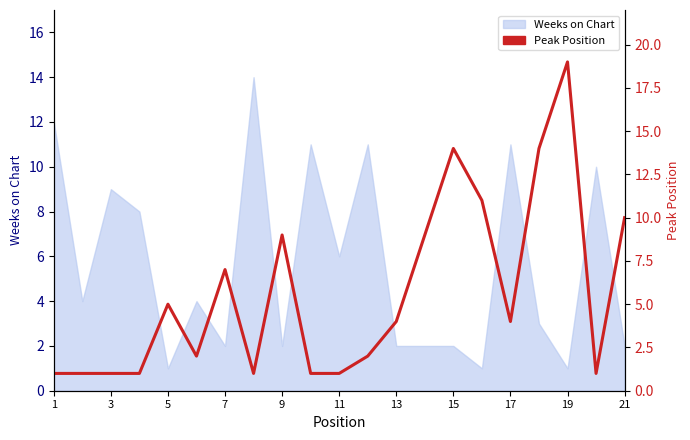

How many data points does each series have?

21